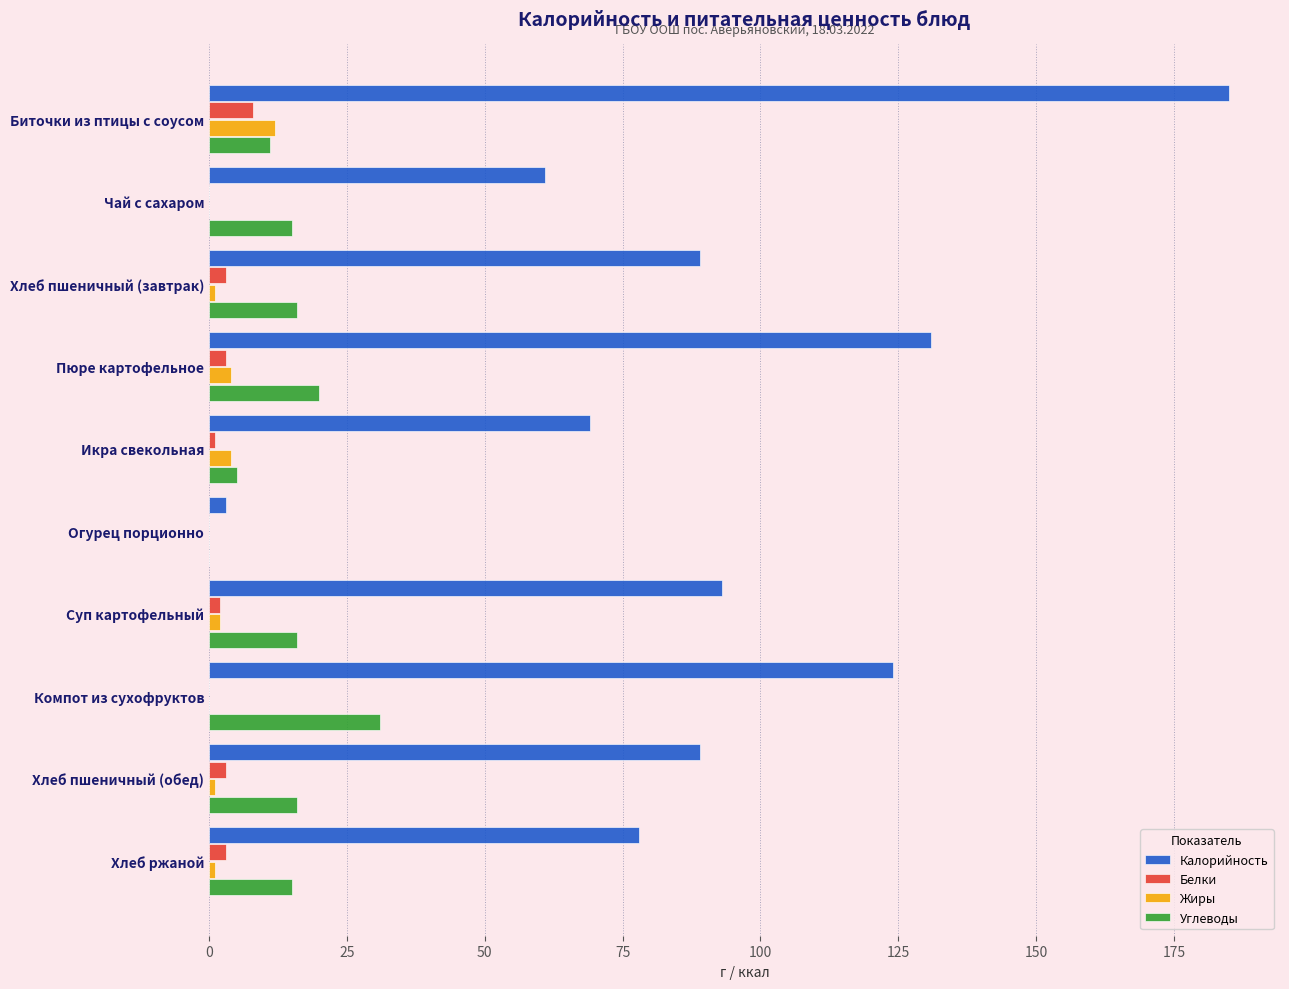

What is the greatest value displayed?

185